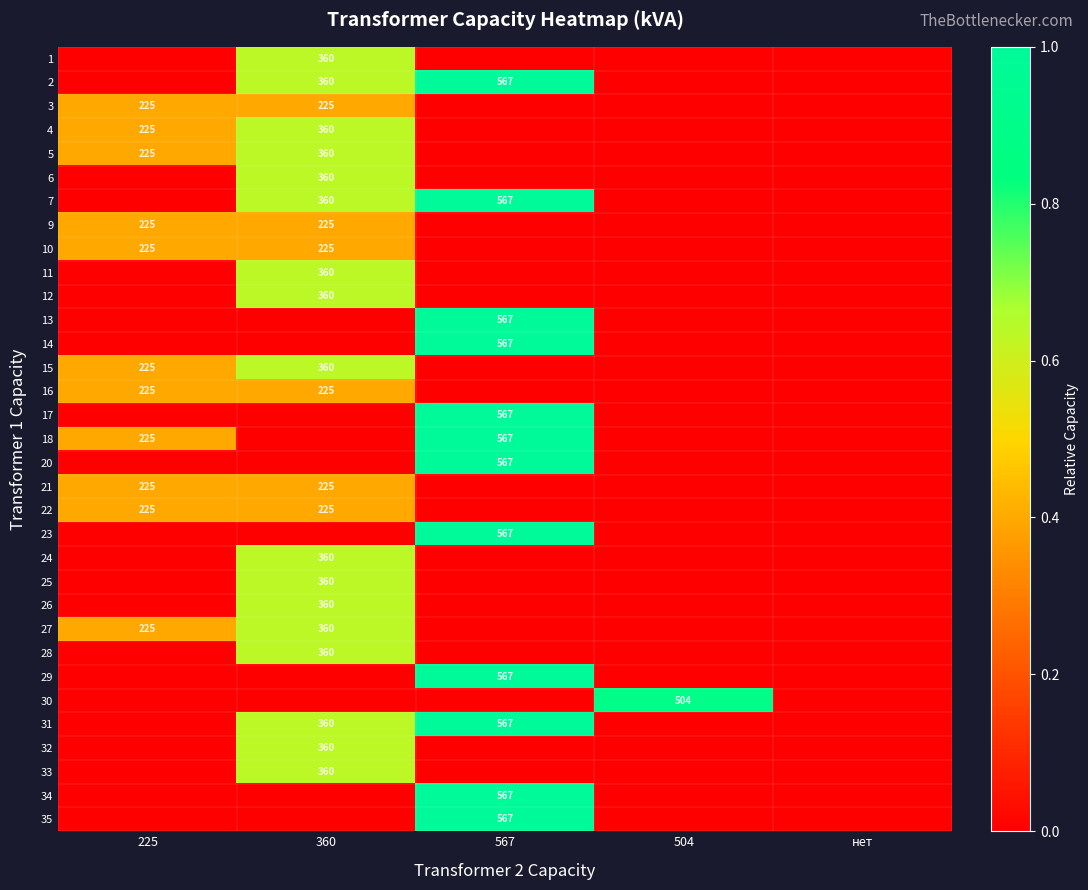

Is it true that 35 equals 235 at 567?

False